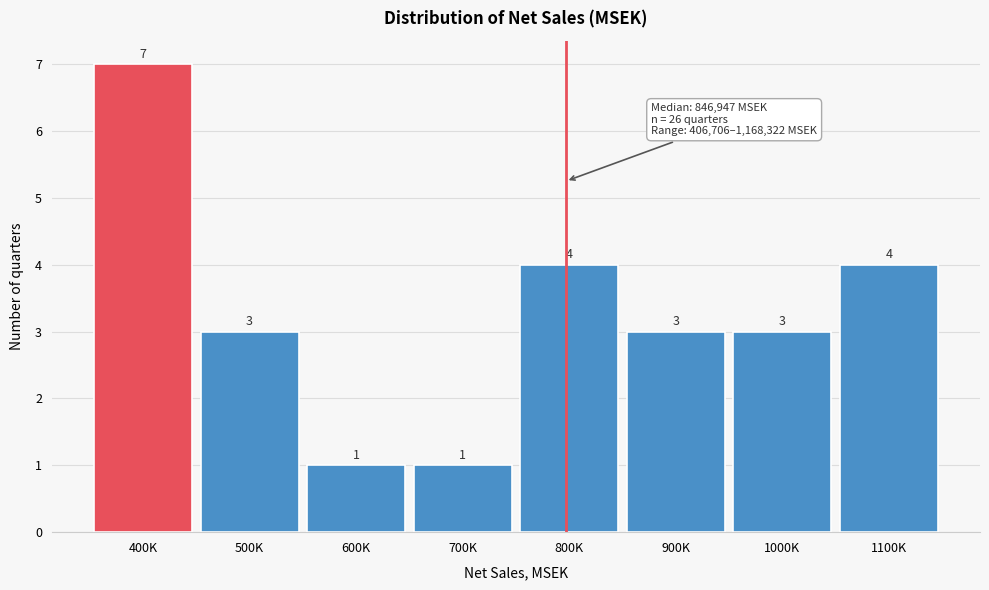

Reading left to right, transcribe all the data shown in this chart.

400K=7	500K=3	600K=1	700K=1	800K=4	900K=3	1000K=3	1100K=4